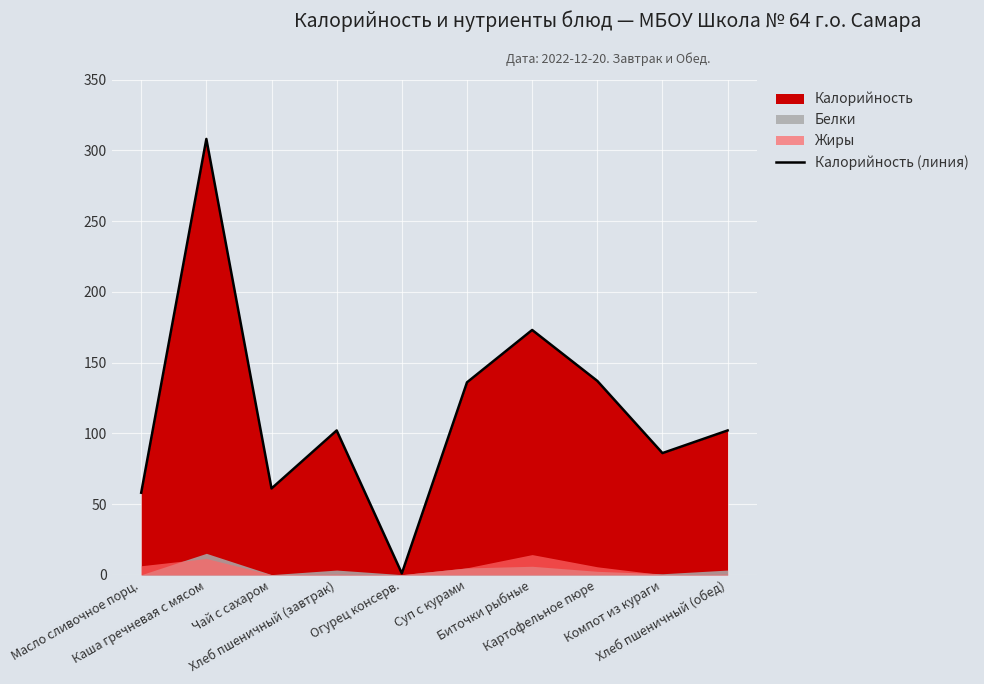

Between Чай с сахаром and Хлеб пшеничный (завтрак), which is larger?

Хлеб пшеничный (завтрак)